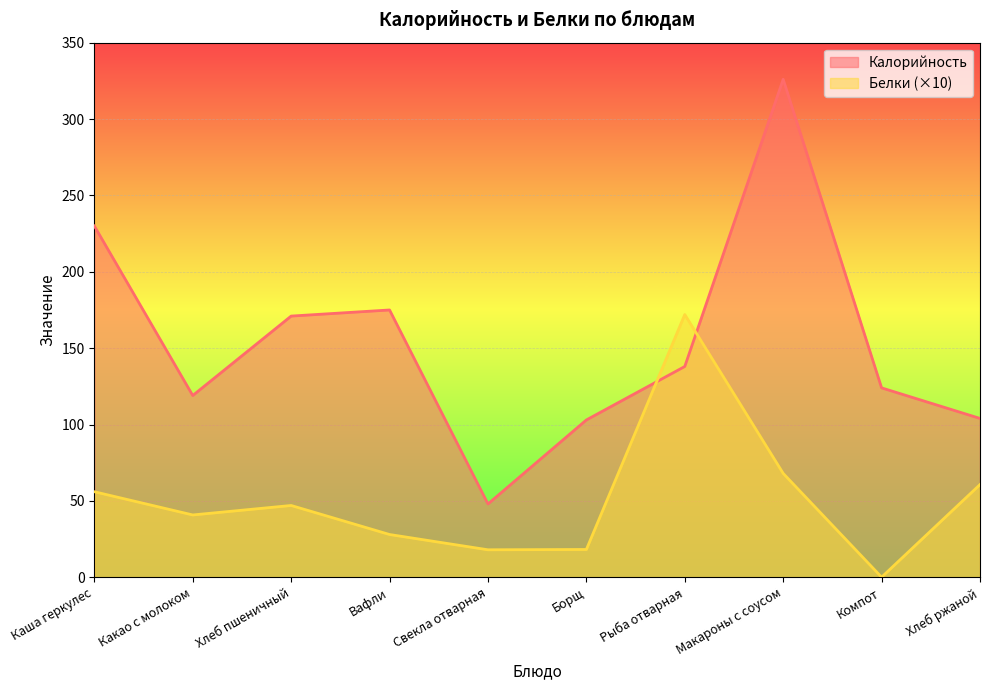

At Хлеб пшеничный, list the series in order from smallest to largest.

Белки (×10), Калорийность